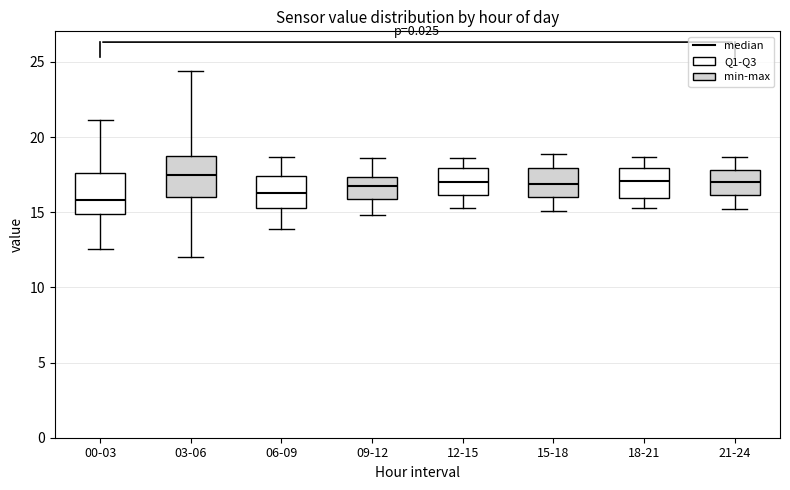

Where is the upper edge of the box for 21-24 on the y-axis? The values are not printed on the chart, so give them approximately, as read against the axis.

18.0